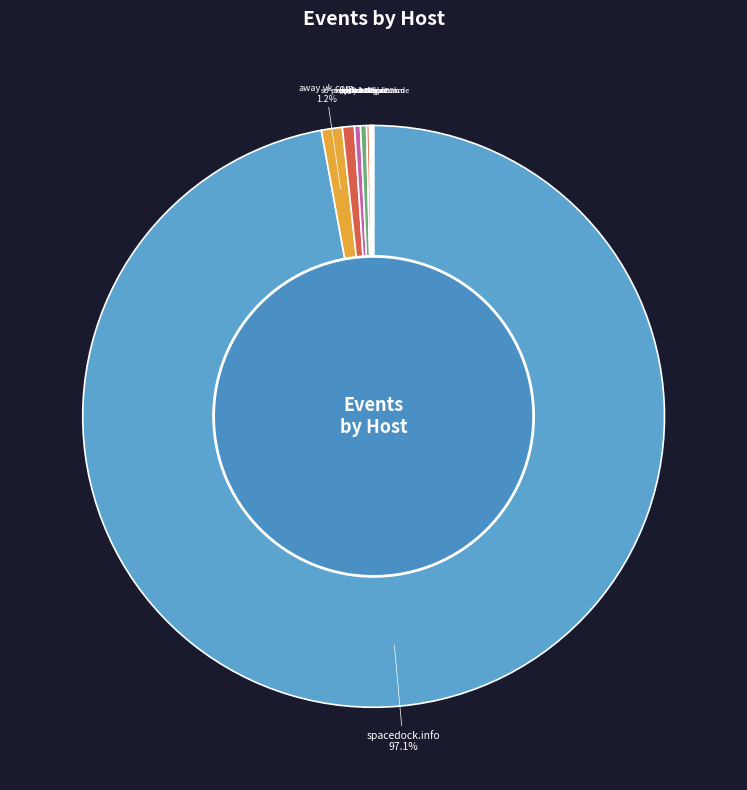

To the nearest percent, what is the difference between the largest and smallest slice percentages?

97%